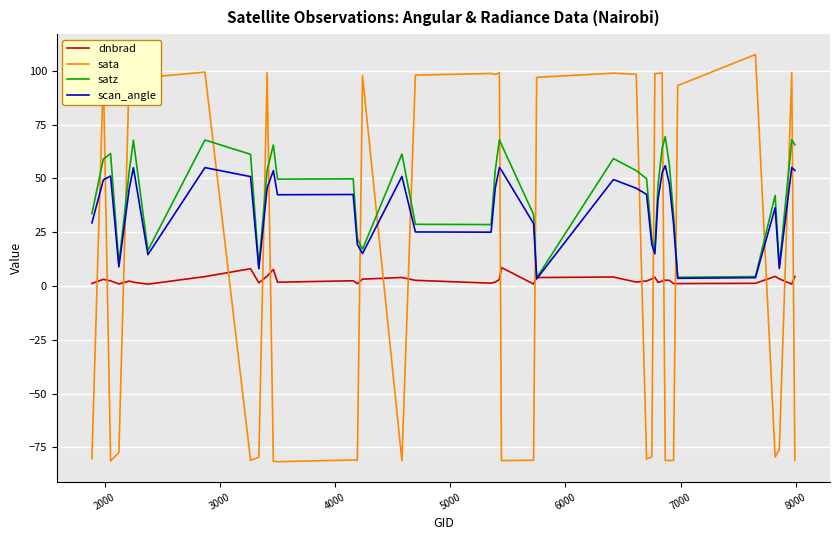

Which series has the largest range (max minus min)?

sata